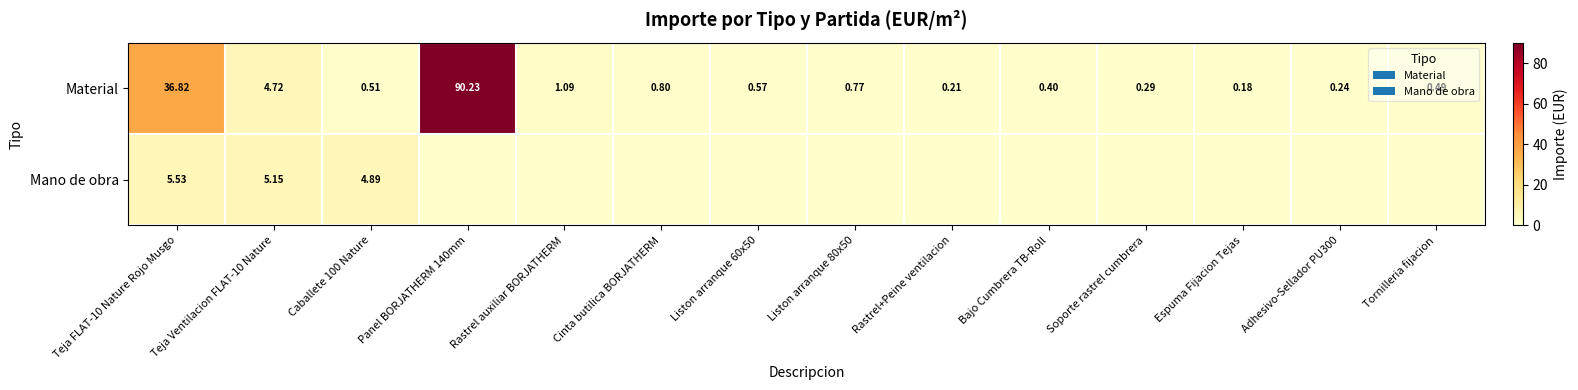

What is the sum of the Material values at Espuma Fijacion Tejas and Adhesivo-Sellador PU300?

0.4